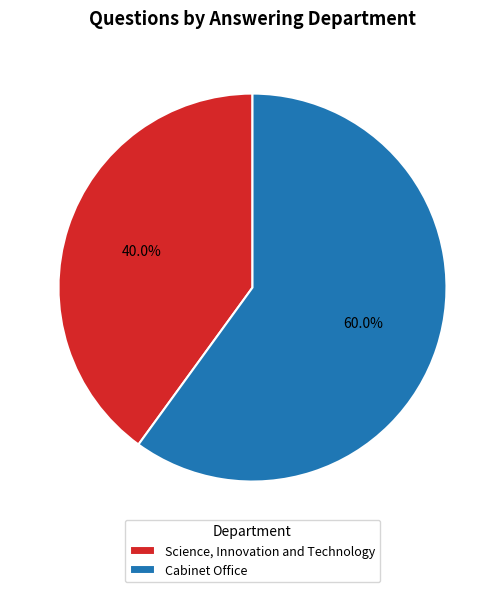

Between Science, Innovation and Technology and Cabinet Office, which is larger?

Cabinet Office